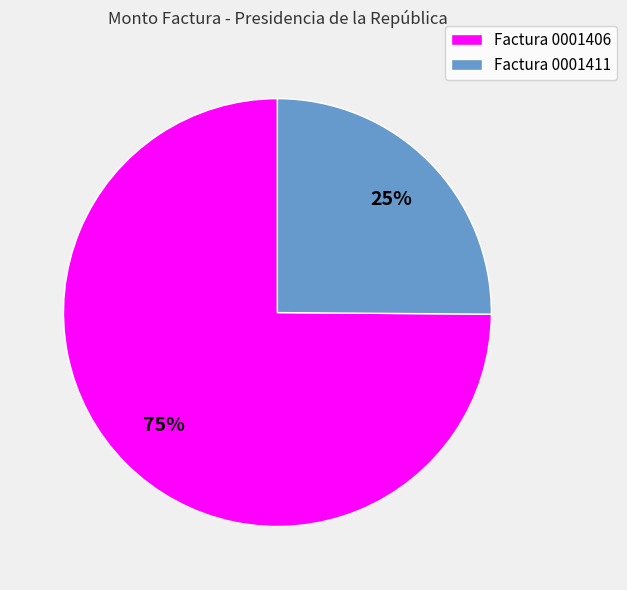

What is the largest slice in the pie chart?

Factura 0001406